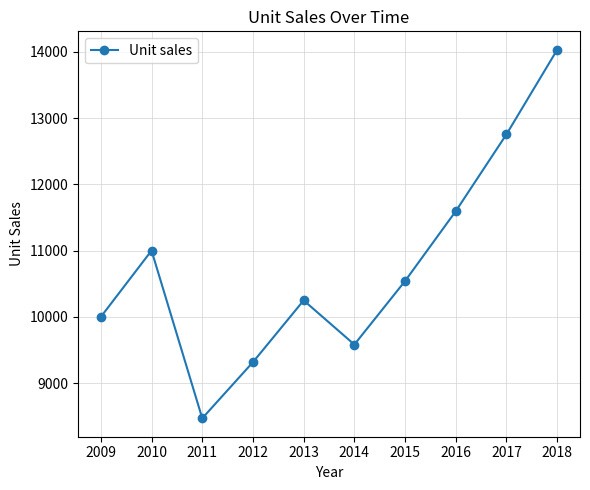

What is the smallest value displayed?

8470.0